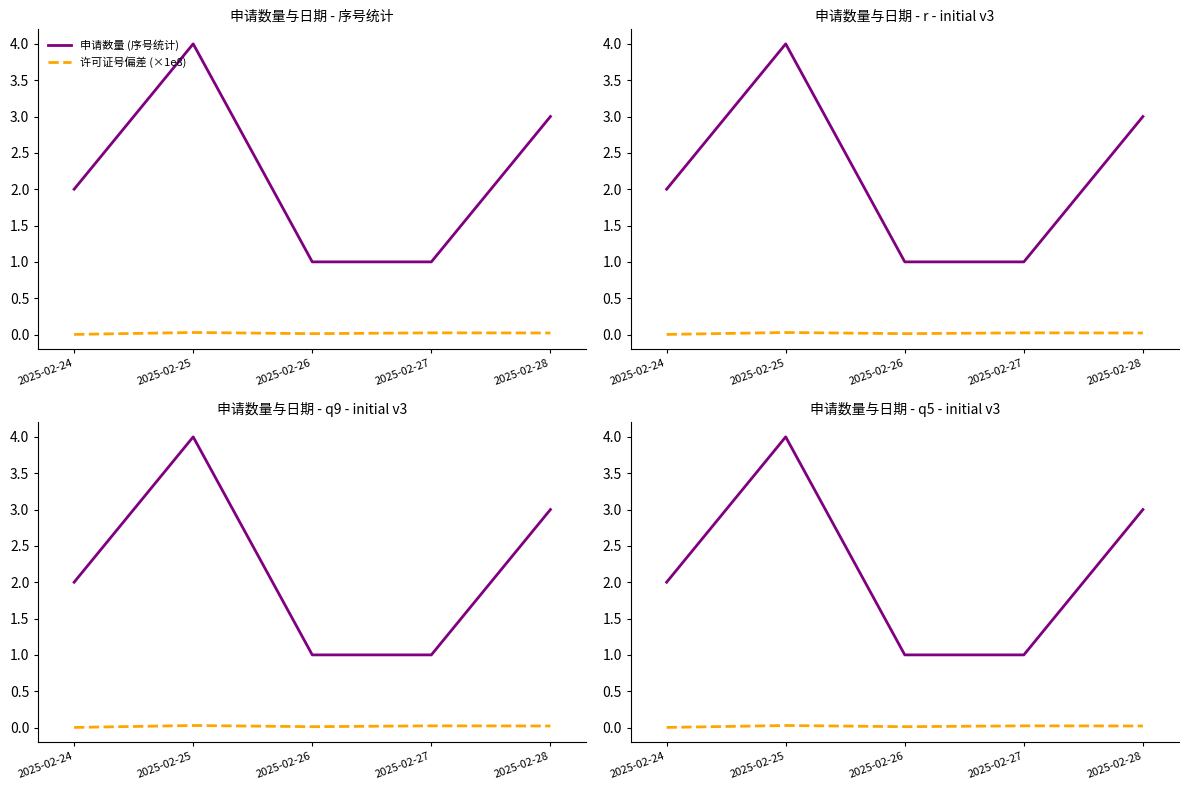

Where is 许可证号偏差 (×1e8) nearest to the value 0?

2025-02-24